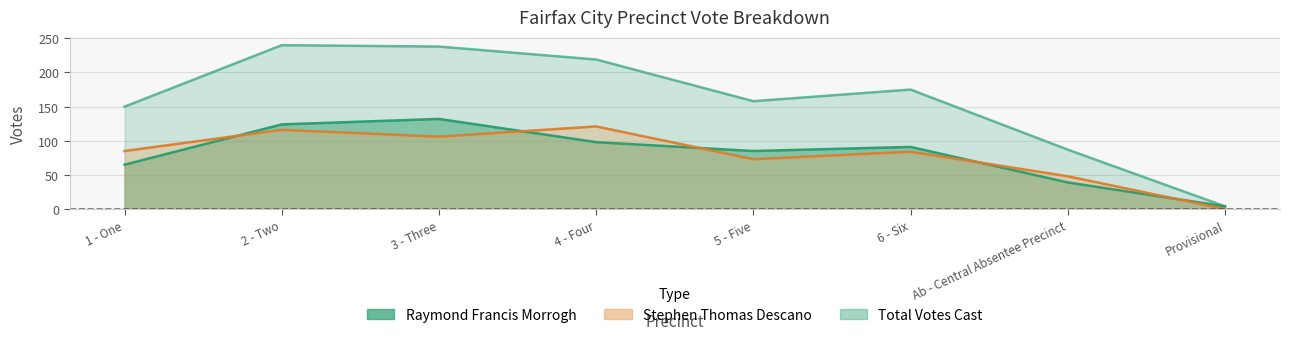

Where does the Stephen Thomas Descano series first go above 85?

2 - Two